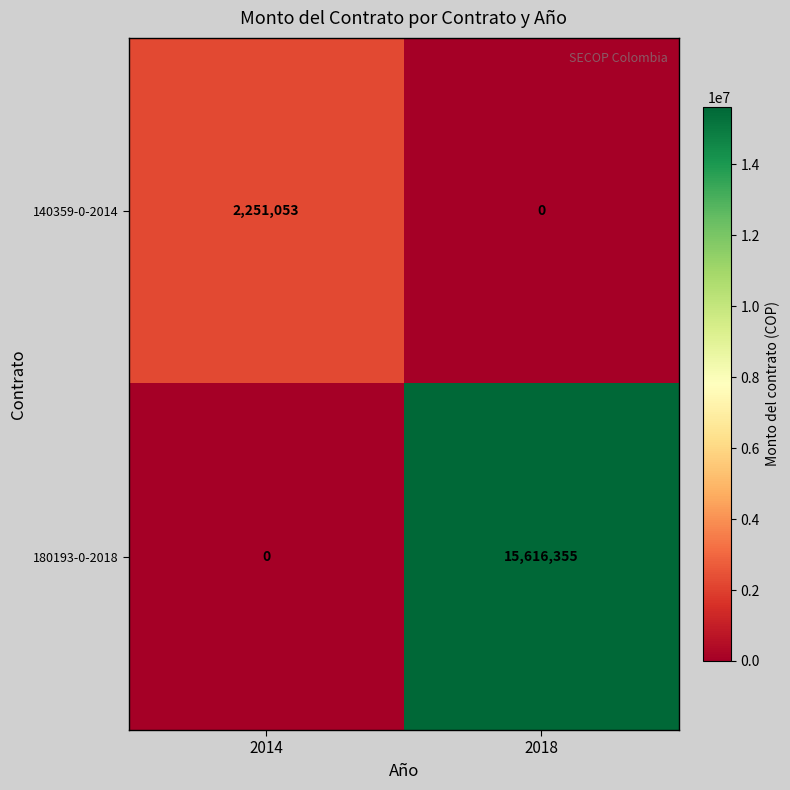

How many values in 140359-0-2014 are above zero?

1